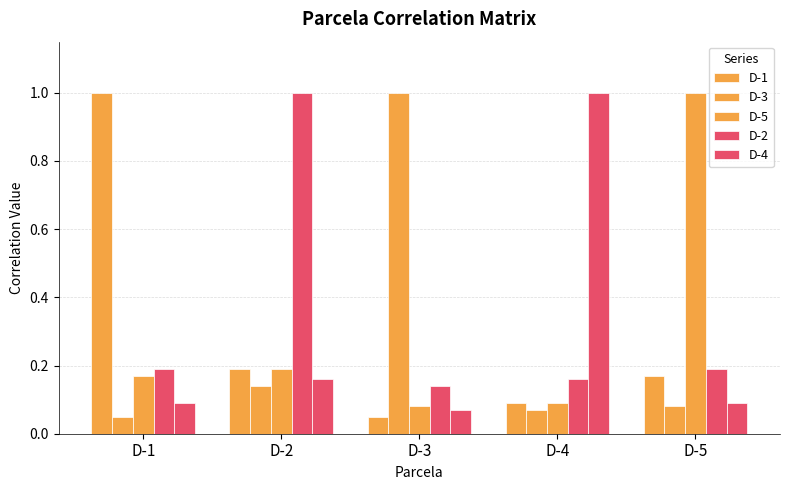

What is the value of the D-5 bar at the 5th from the left?

1.0